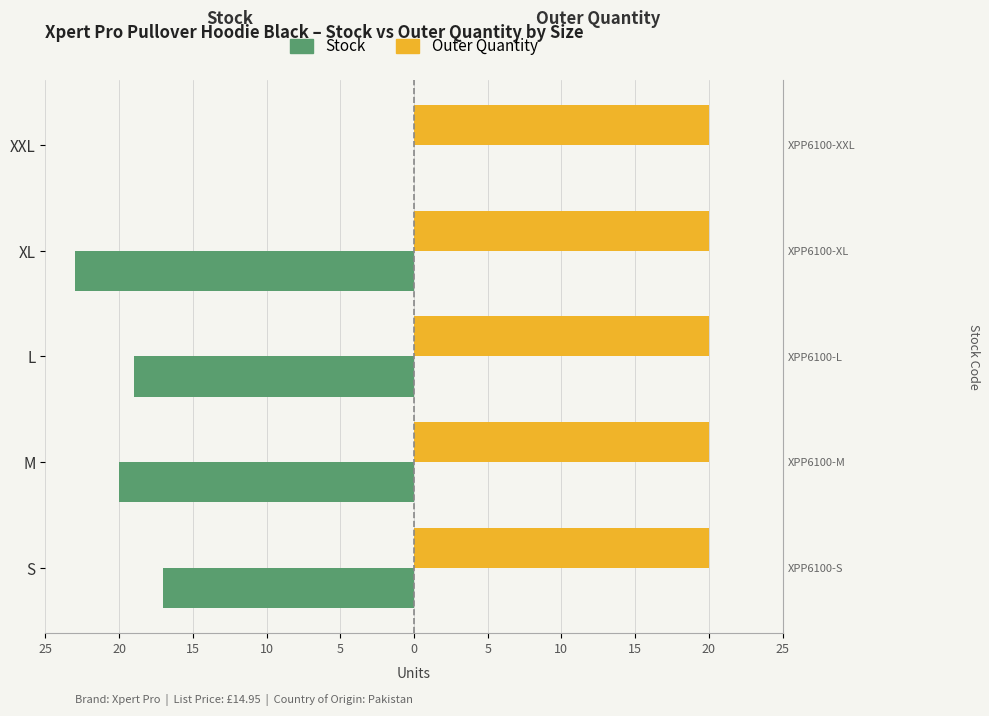

At how many categories does at least one series exceed -4?

5